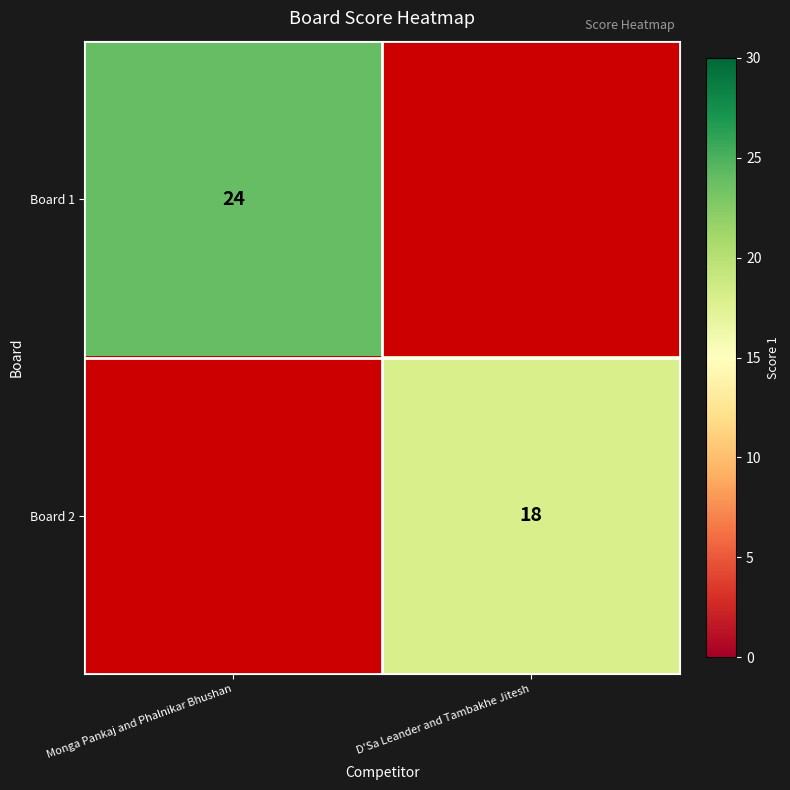

Is the value of Board 1 at Monga Pankaj and Phalnikar Bhushan greater than the value of Board 2 at D'Sa Leander and Tambakhe Jitesh?

Yes